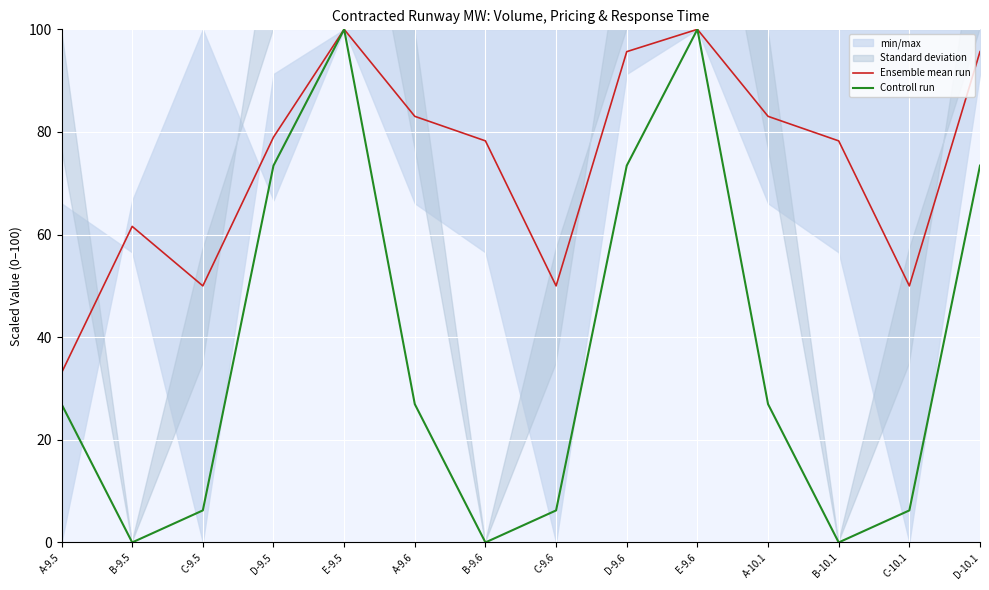

What is the value of the Ensemble mean run point at the 4th from the left?

79.0